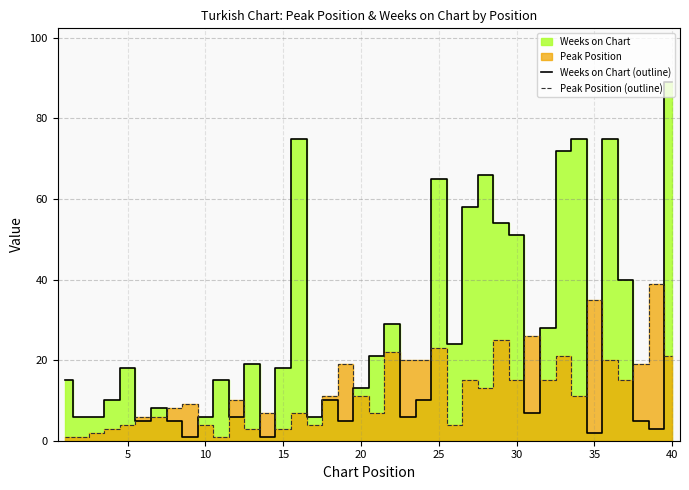

In Weeks on Chart (outline), how many points are lower than both neighbors (excluding endpoints)?

11